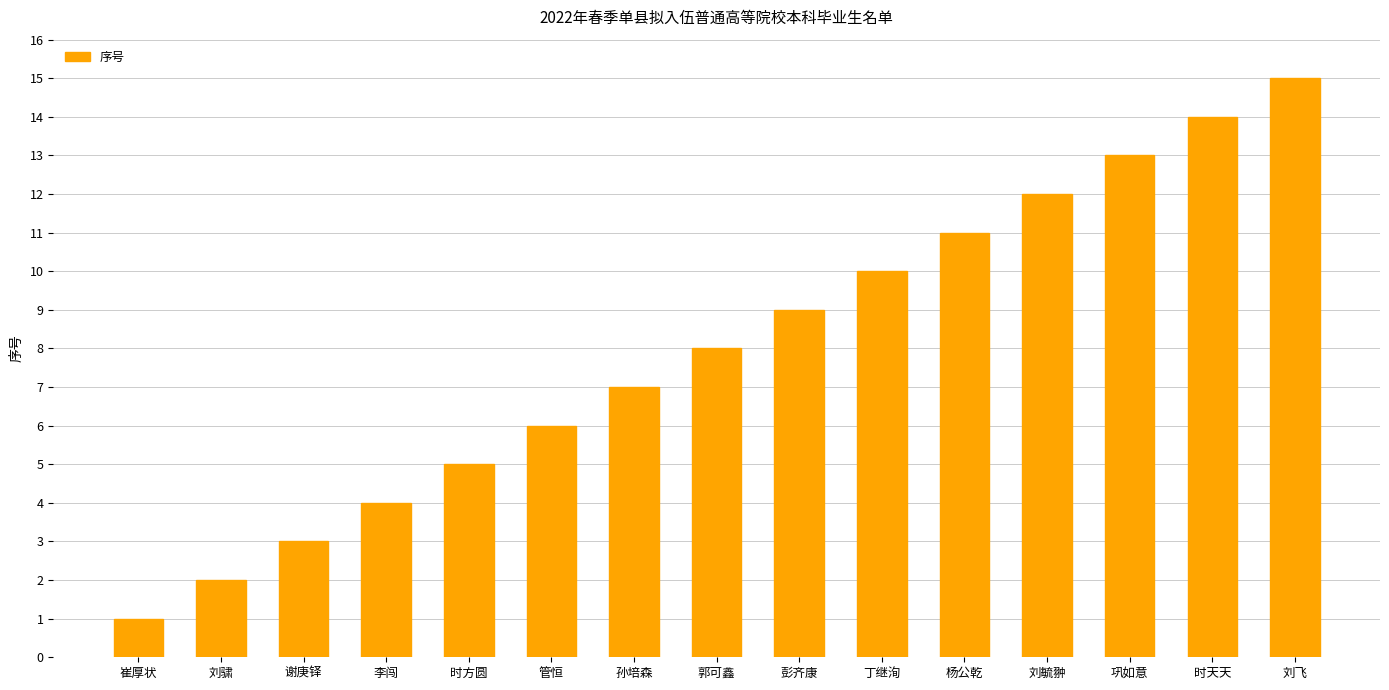

What is the approximate value at 谢庚铎?

3